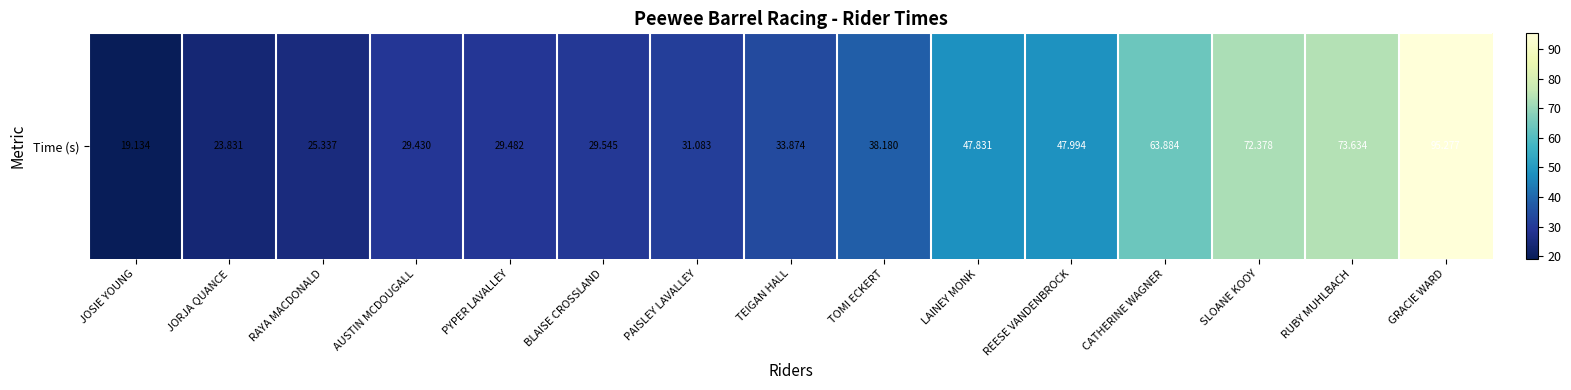

List the labels in order of value, smallest first.

JOSIE YOUNG, JORJA QUANCE, RAYA MACDONALD, AUSTIN MCDOUGALL, PYPER LAVALLEY, BLAISE CROSSLAND, PAISLEY LAVALLEY, TEIGAN HALL, TOMI ECKERT, LAINEY MONK, REESE VANDENBROCK, CATHERINE WAGNER, SLOANE KOOY, RUBY MUHLBACH, GRACIE WARD